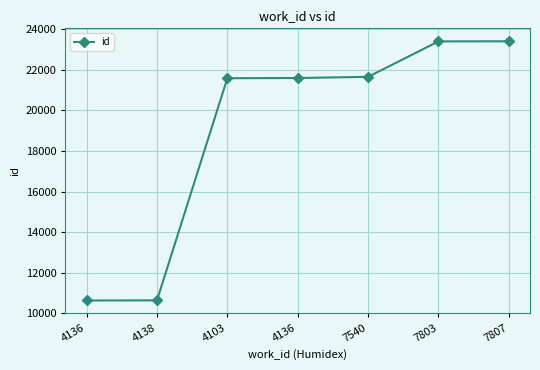

Between 4136 and 7803, which is larger?

7803